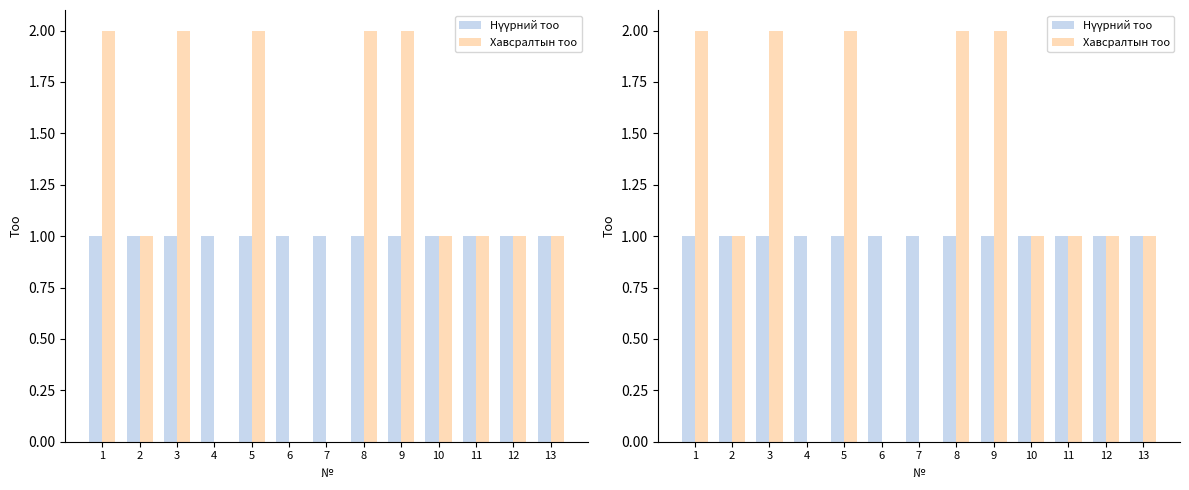

Reading left to right, extract all data points from this chart.

Нүүрний тоо: 1=1	2=1	3=1	4=1	5=1	6=1	7=1	8=1	9=1	10=1	11=1	12=1	13=1
Хавсралтын тоо: 1=2	2=1	3=2	4=0	5=2	6=0	7=0	8=2	9=2	10=1	11=1	12=1	13=1